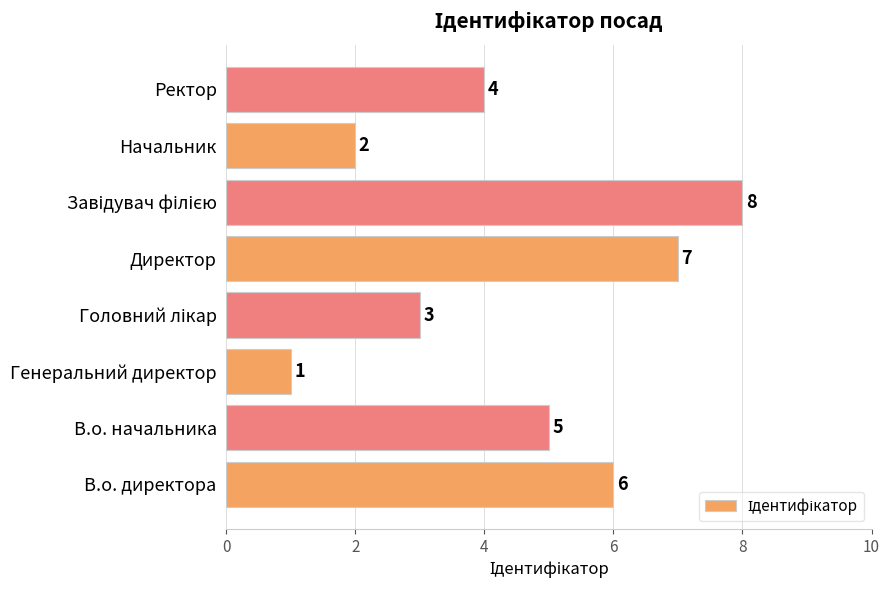

At which label is the value closest to 4?

Ректор